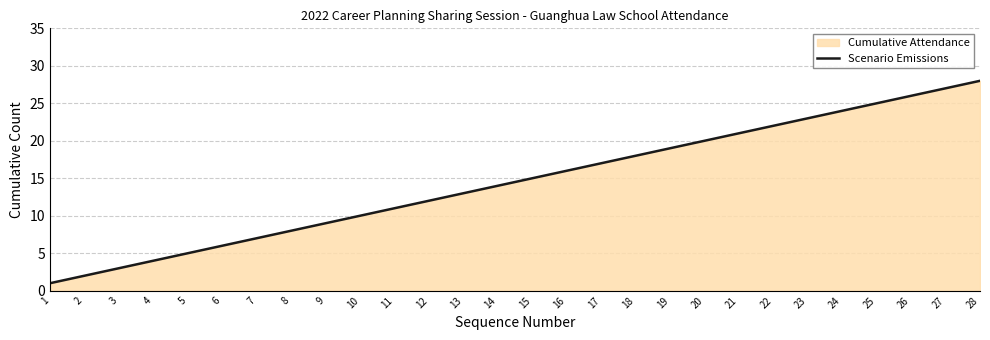

At which label is the value closest to 14?

14